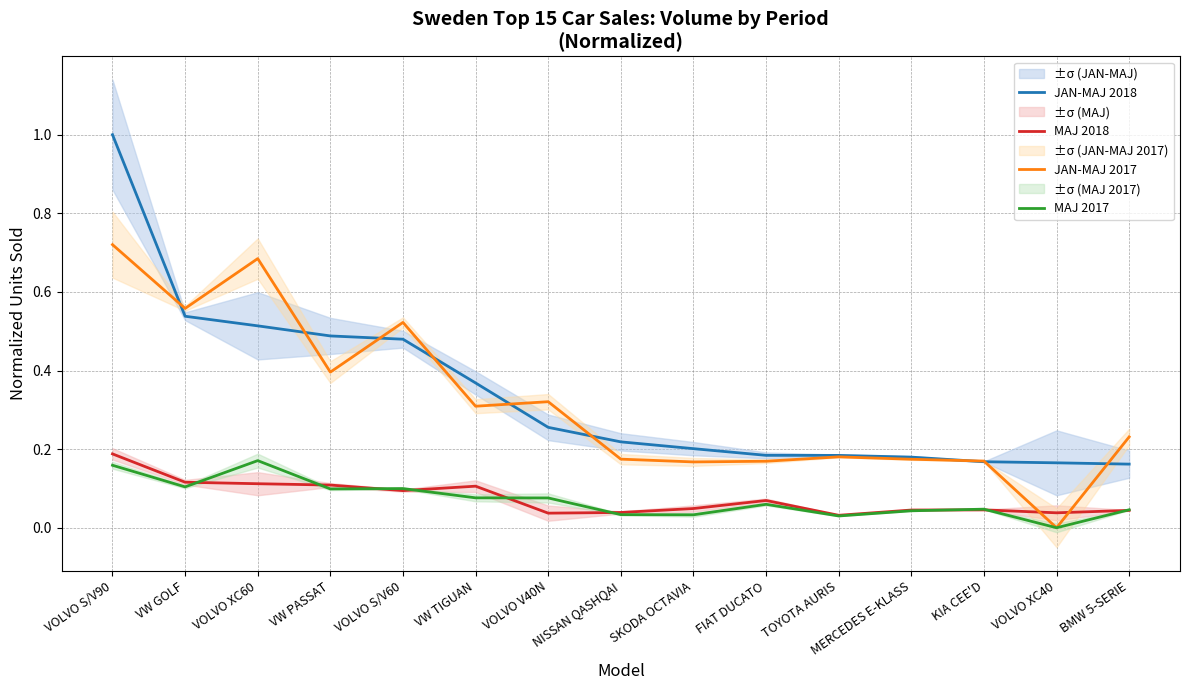

The value of MAJ 2017 at KIA CEE'D is 0.0. True or false?

True